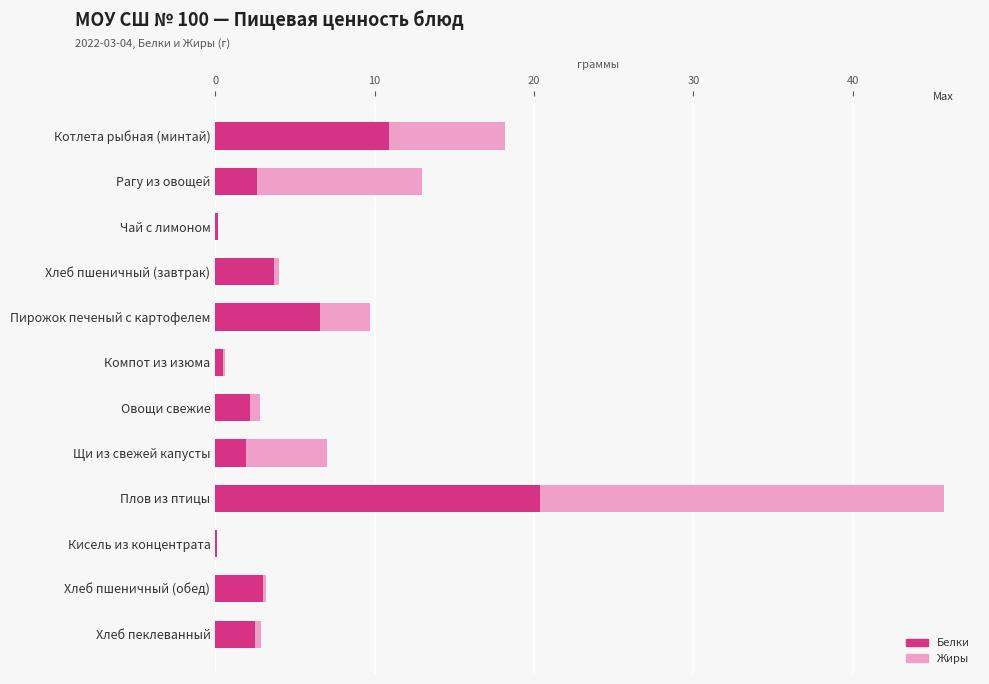

What is the spread (max minus min) of values at Котлета рыбная (минтай)?

7.3